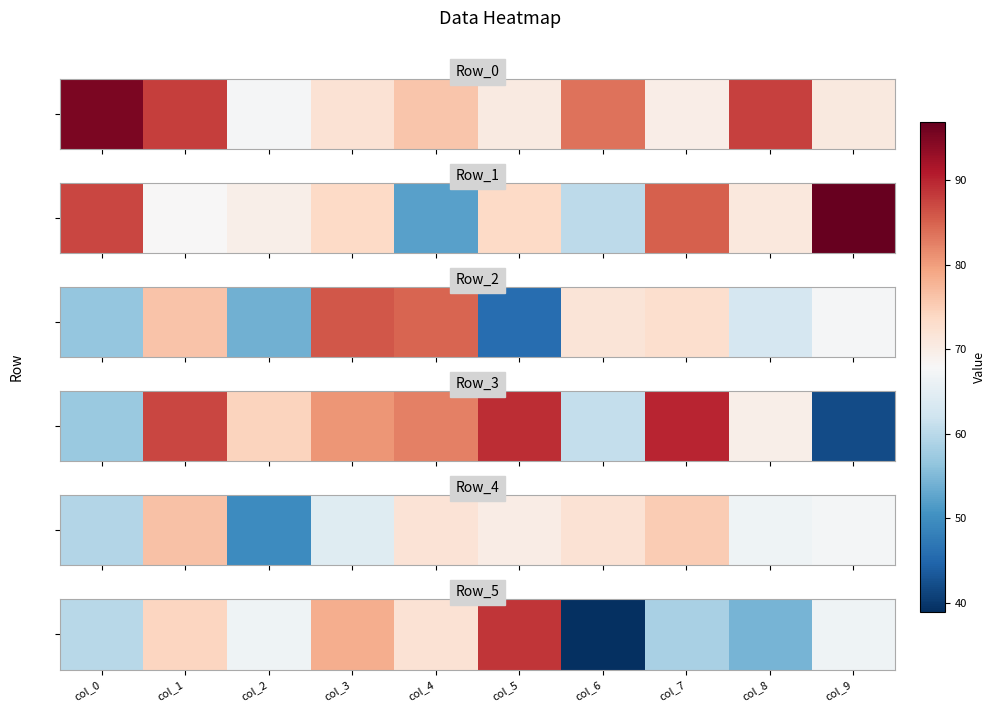

What is the maximum value shown in the chart?

88.7